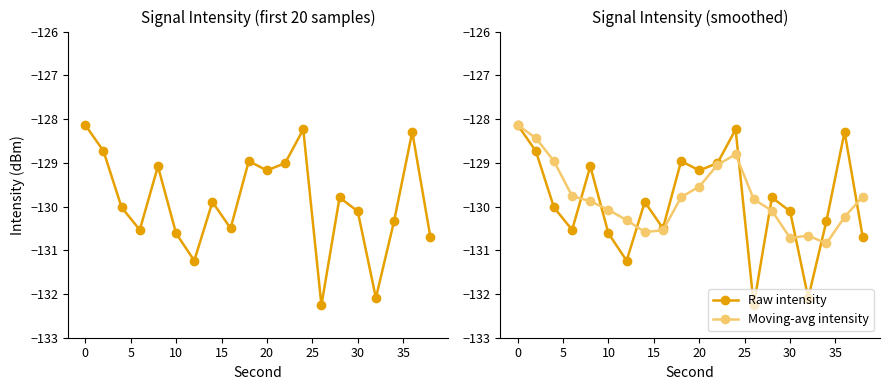

In Raw intensity, how many points are lower than both neighbors (excluding endpoints)?

6